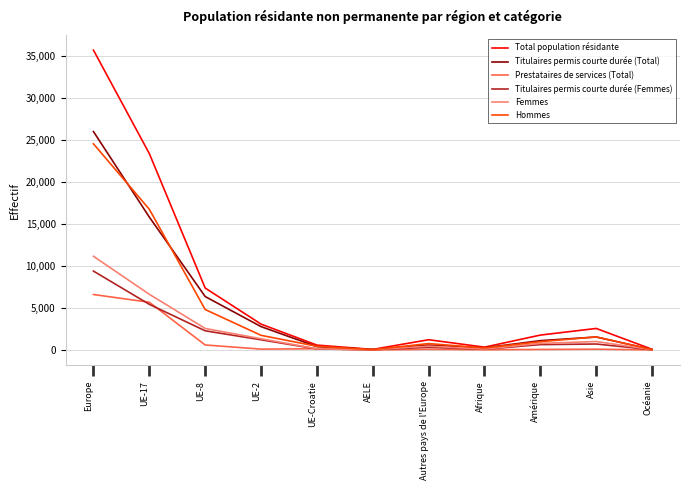

Which series has the largest range (max minus min)?

Total population résidante